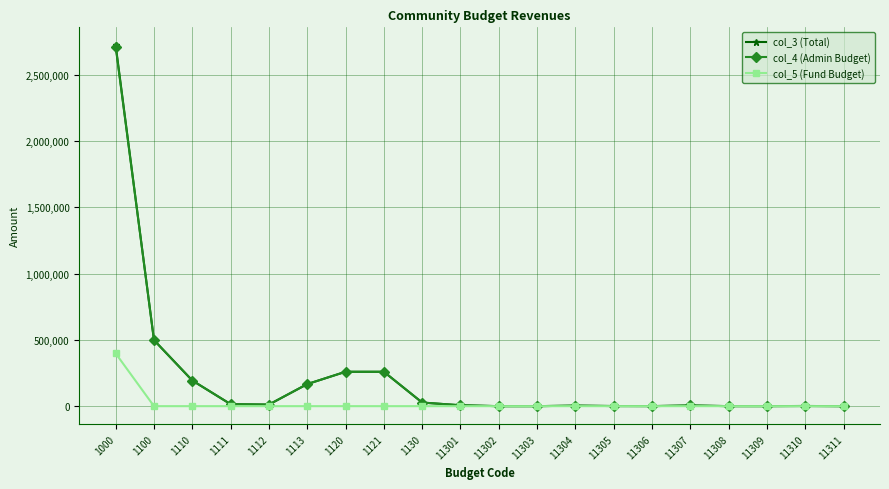

True or false: col_4 (Admin Budget) has more than 0 interior local peaks.

True